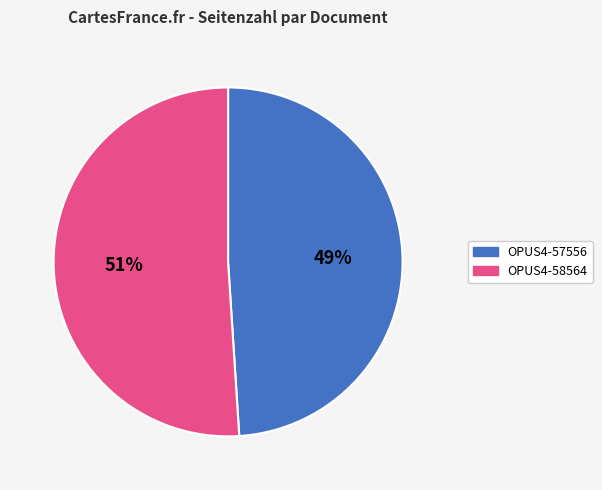

To the nearest percent, what portion does OPUS4-58564 represent?

51%